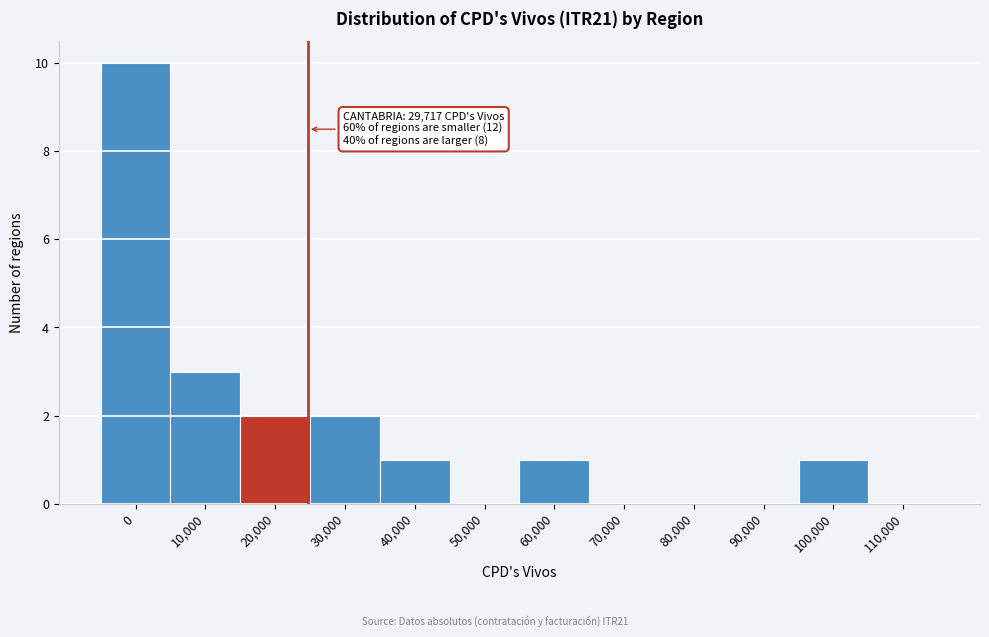

Reading left to right, list all the values displayed in this chart.

0=10	10,000=3	20,000=2	30,000=2	40,000=1	50,000=0	60,000=1	70,000=0	80,000=0	90,000=0	100,000=1	110,000=0